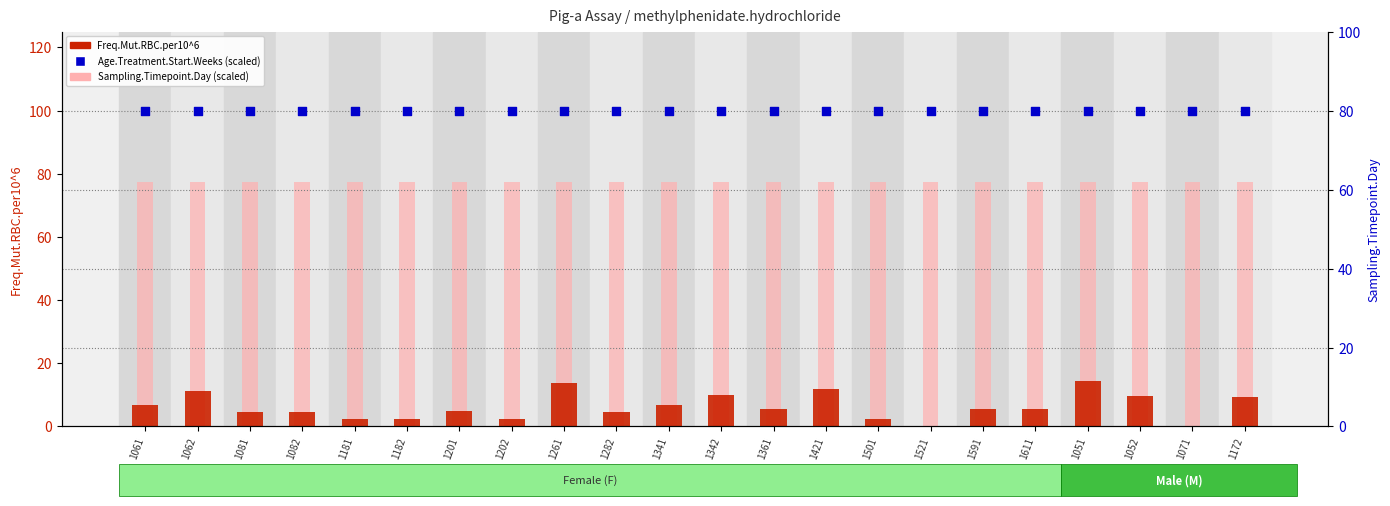

At which category is the sum across all series the highest?

1051